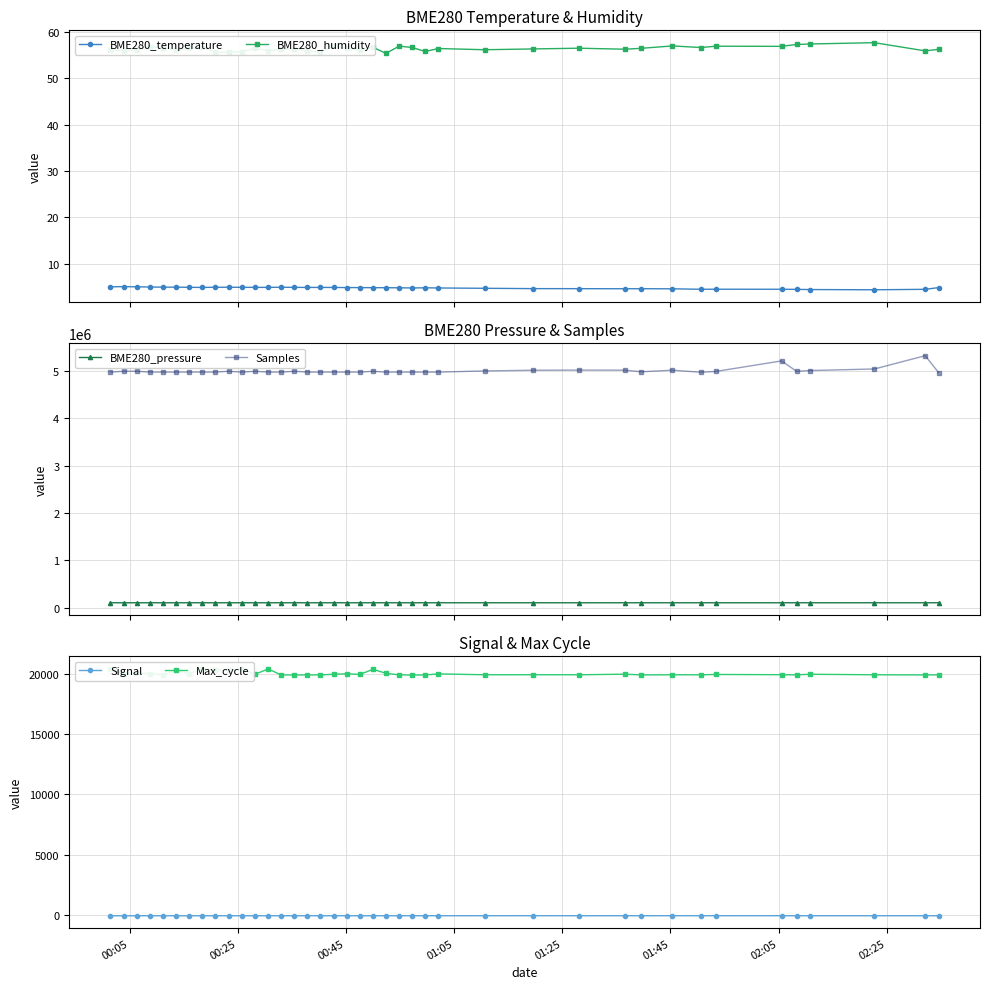

What is the minimum value for BME280_temperature?

4.3